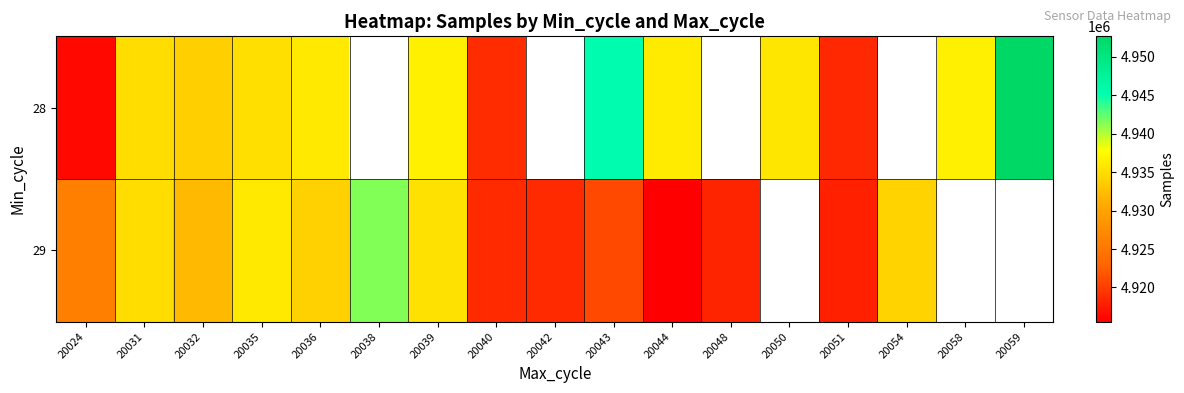

Which series has the largest range (max minus min)?

28